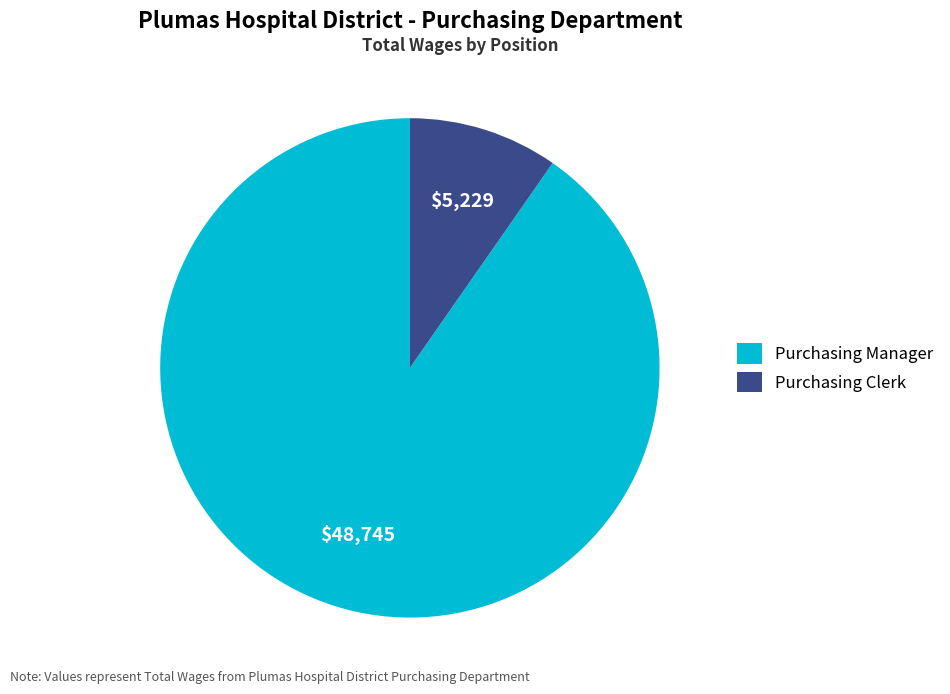

Which slice represents more than half of the pie?

Purchasing Manager